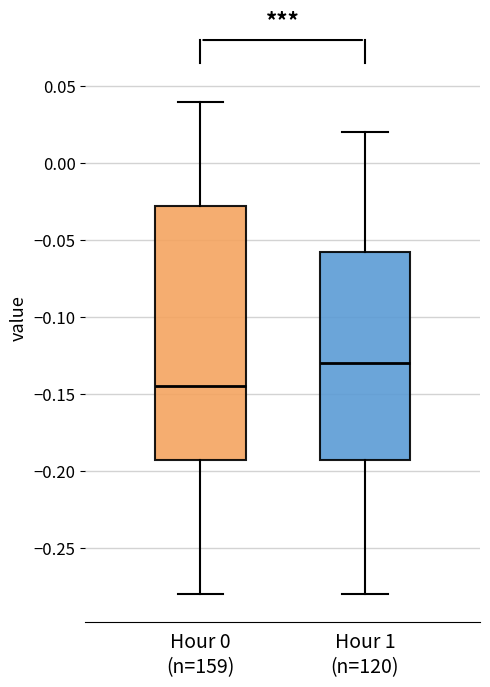

Reading left to right, transcribe this box plot: for each box, give where its median line is, the range the box spans, and where its two whiskers end, as read against the y-axis. The values are not printed on the chart, so give them approximately, as read against the axis.

Hour 0 (n=159): median -0.145, box -0.190 to -0.025, whiskers -0.280 to 0.040
Hour 1 (n=120): median -0.130, box -0.190 to -0.055, whiskers -0.280 to 0.020